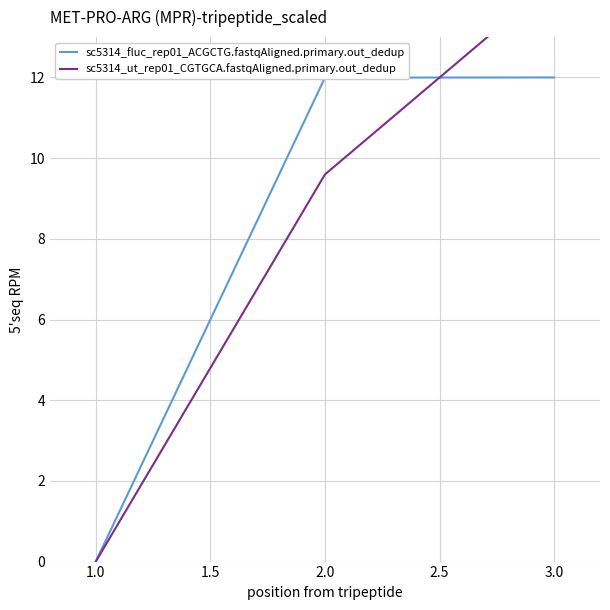

How many values in the sc5314_fluc_rep01_ACGCTG.fastqAligned.primary.out_dedup series are below 11?

1